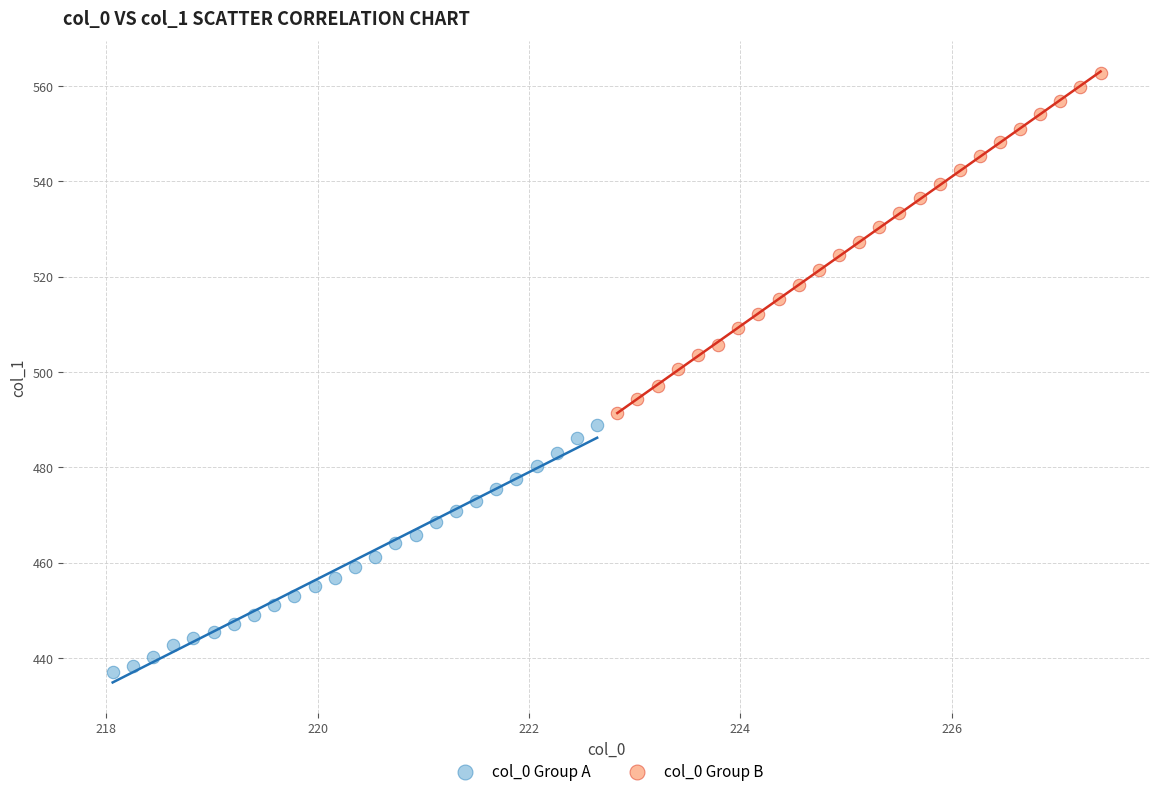

What are all the series names shown in the legend?

col_0 Group A, col_0 Group B